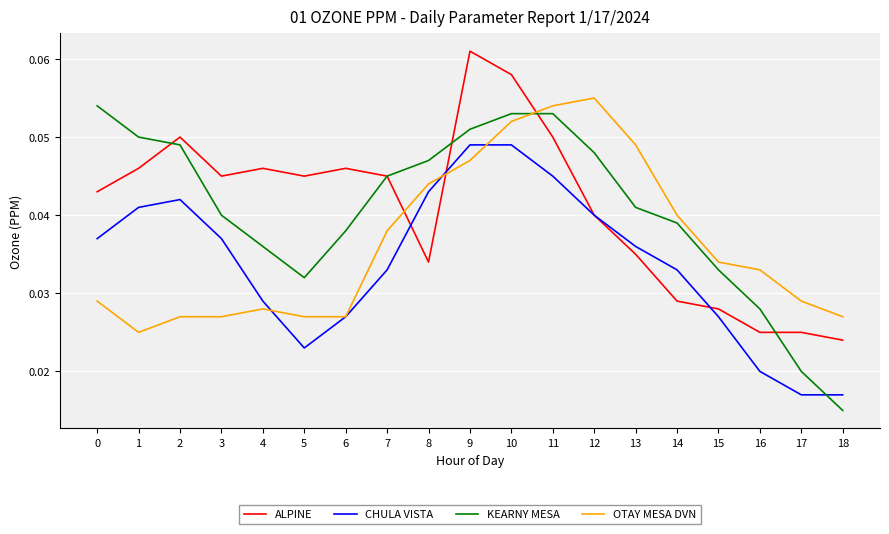

True or false: ALPINE has more than 1 points higher than both neighbors.

True